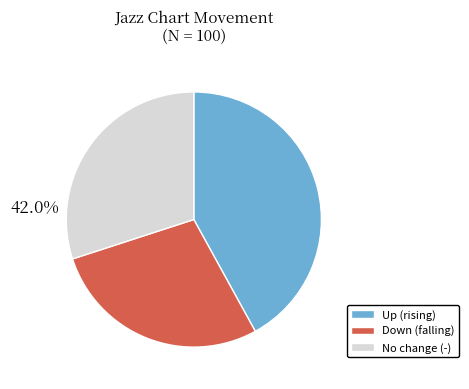

The - slice represents 25% of the pie. True or false?

False